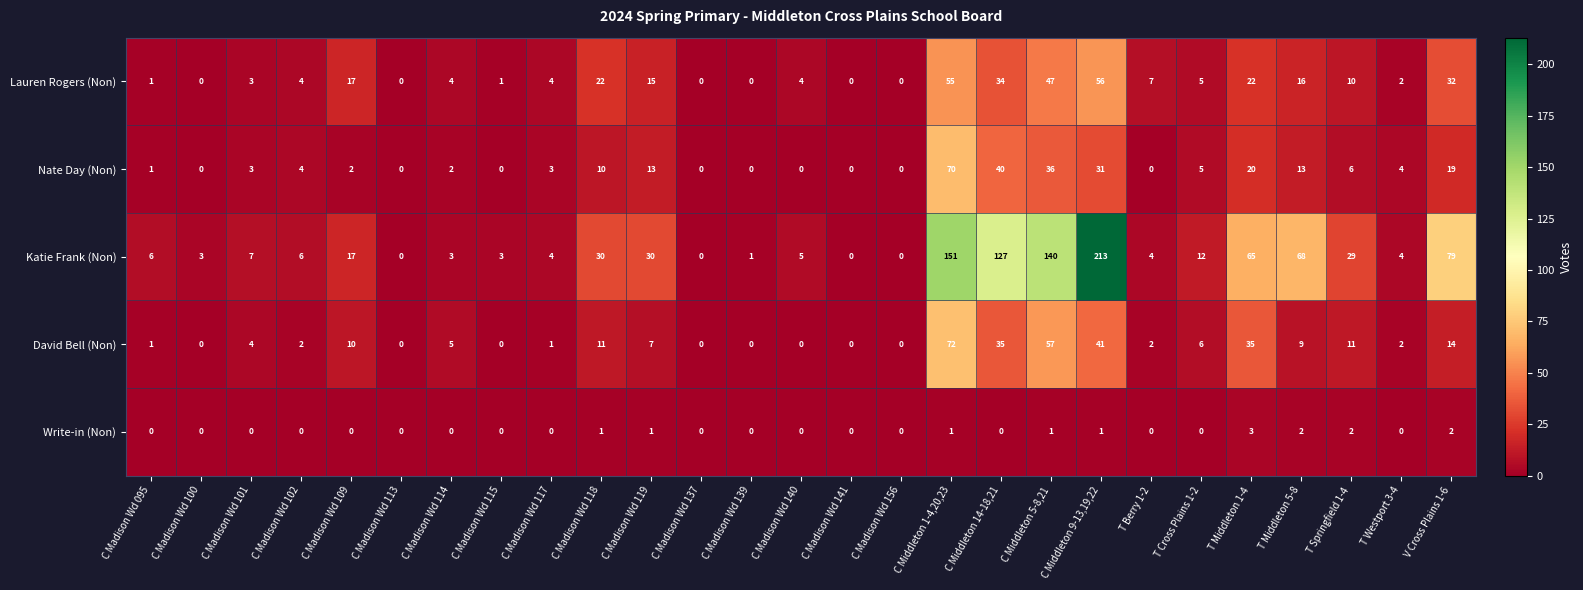

At which category is the sum across all series the highest?

C Middleton 1-4,20,23